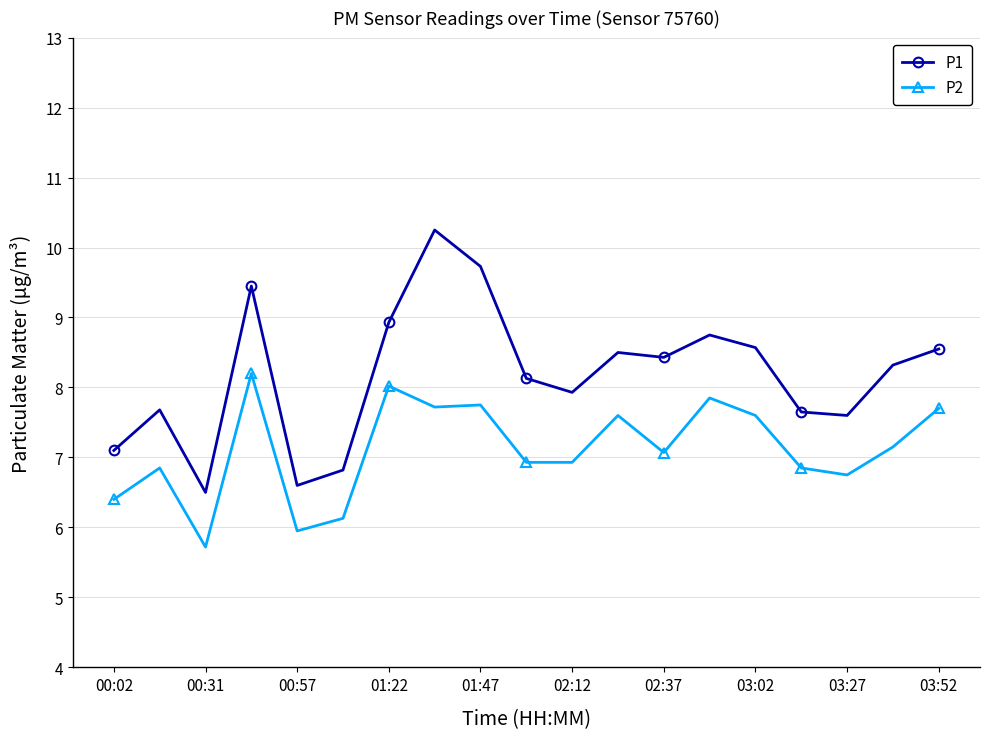

True or false: P1 and P2 cross at least once.

False